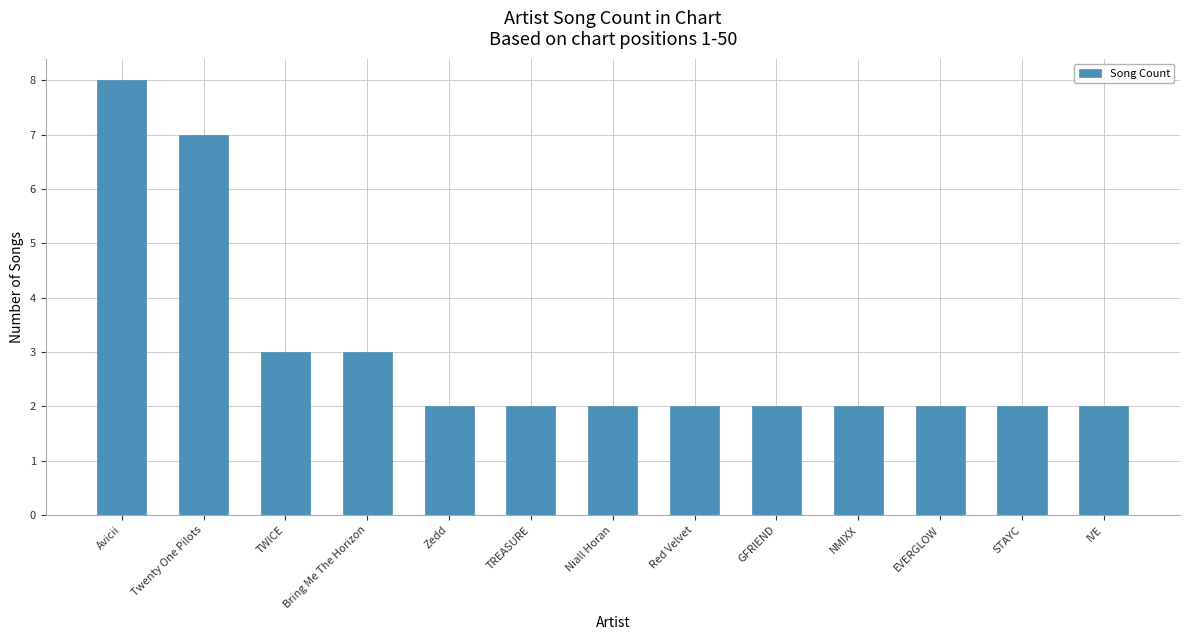

Are the bars grouped side by side (vs. stacked)?

No